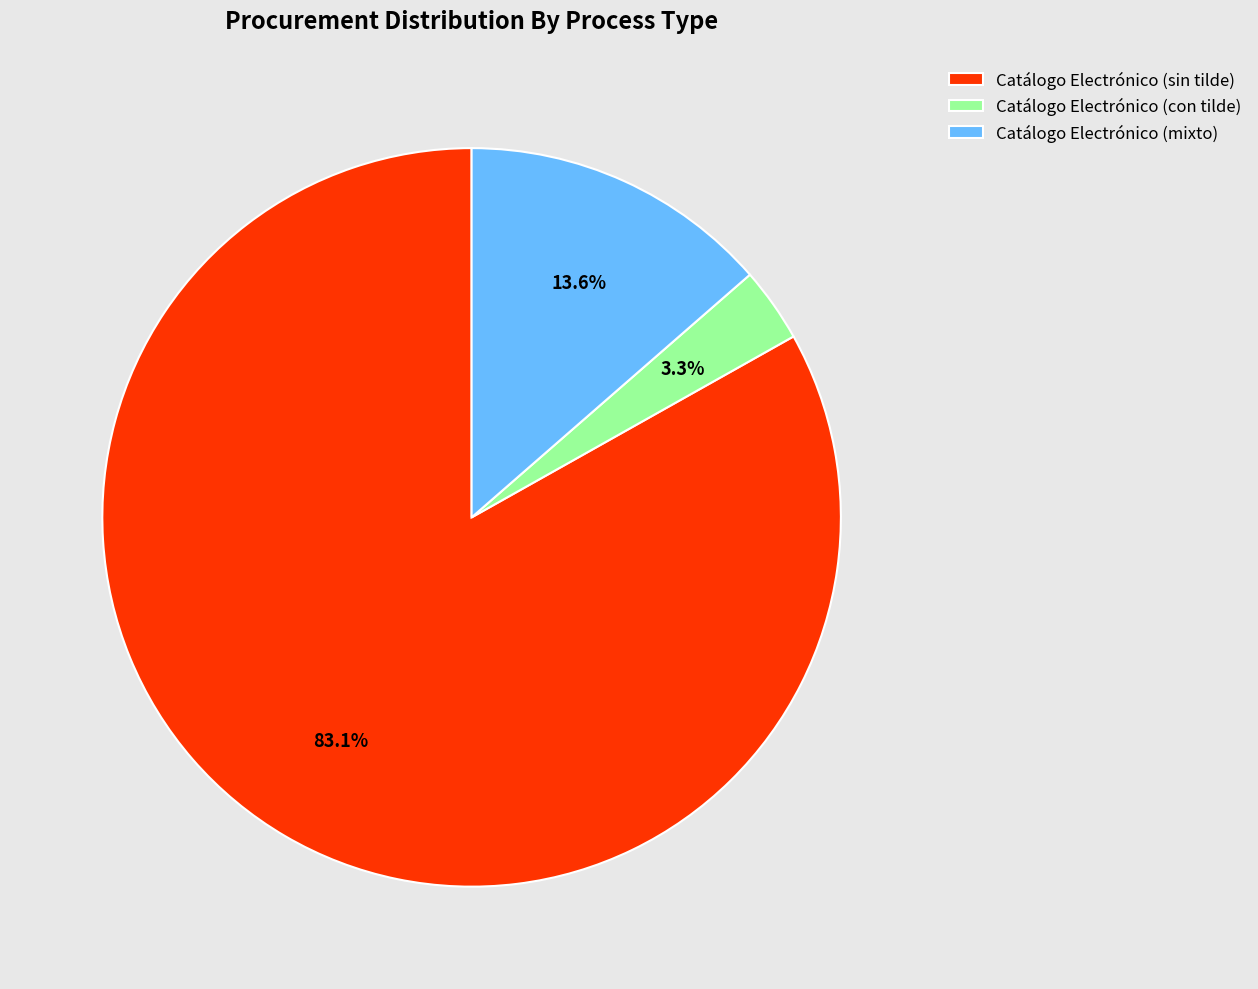

Which category accounts for the majority?

Catálogo Electrónico (sin tilde)